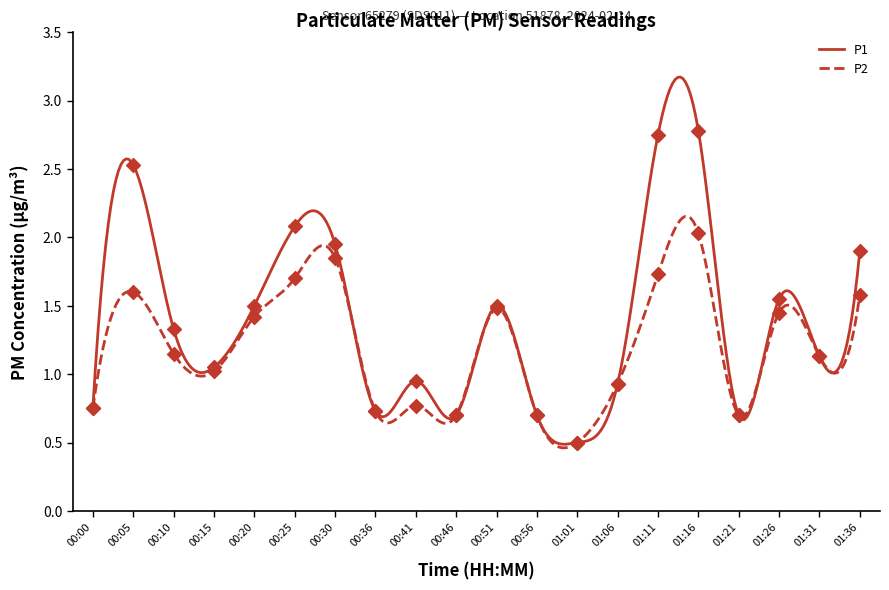

What is the total value across all series at 00:46?

1.4